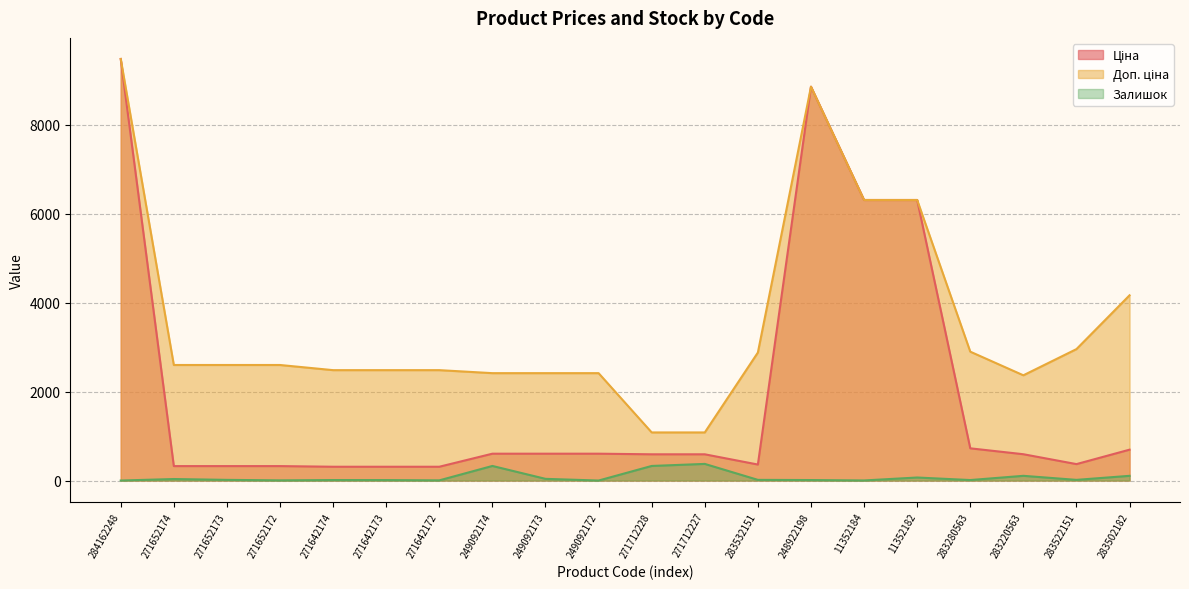

What is the difference between the maximum and second lowest values in the Доп. ціна series?

8398.4